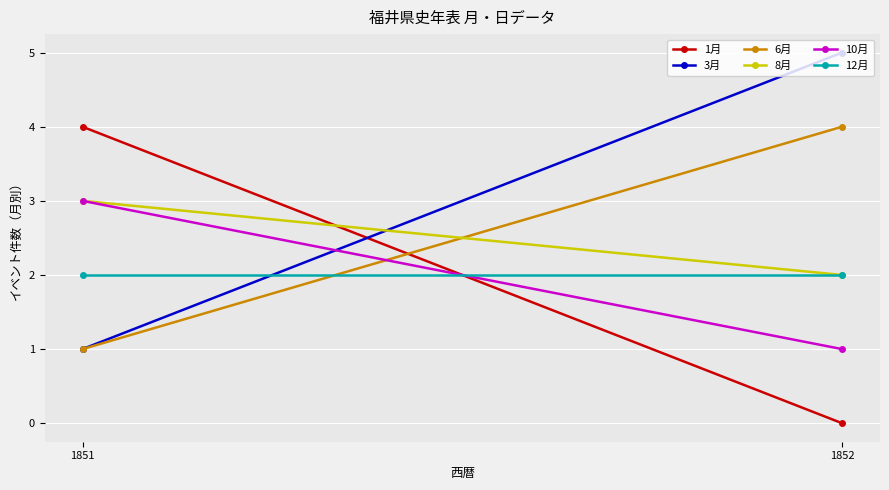

List the series in order of their peak value, lowest first.

12月, 8月, 10月, 1月, 6月, 3月